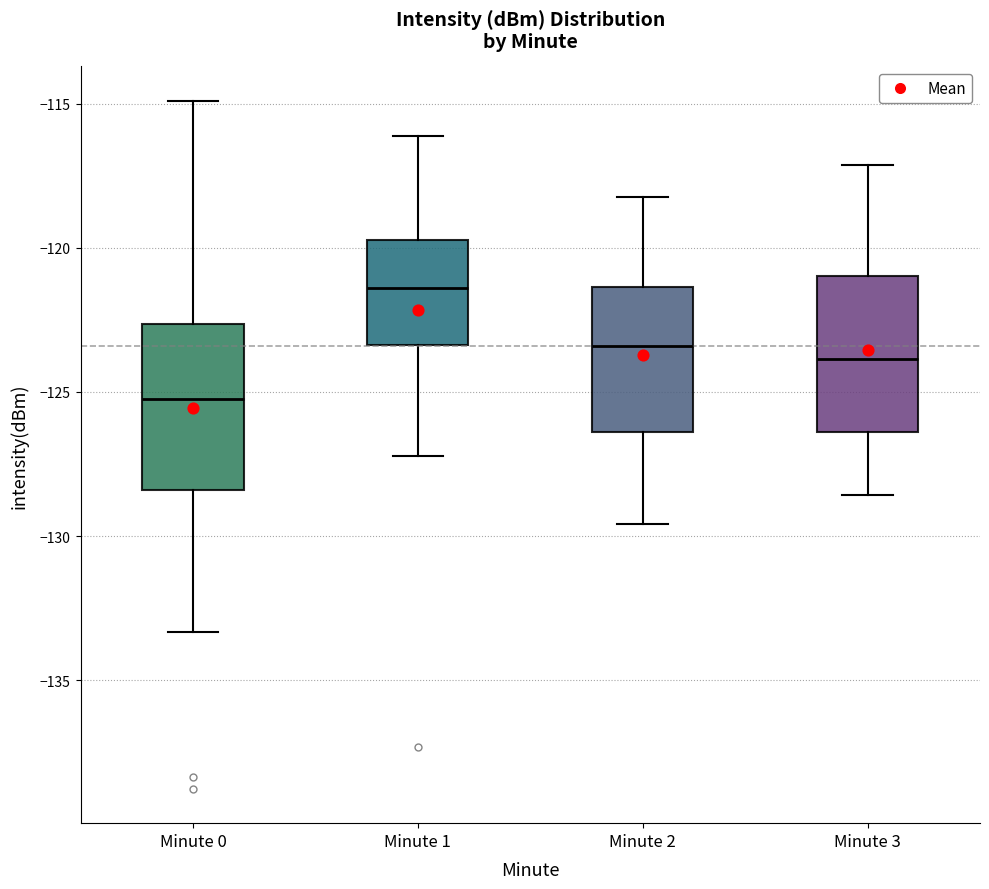

Reading left to right, transcribe this box plot: for each box, give where its median line is, the range the box spans, and where its two whiskers end, as read against the y-axis. The values are not printed on the chart, so give them approximately, as read against the axis.

Minute 0: median -125.0, box -128.5 to -122.5, whiskers -133.5 to -115.0
Minute 1: median -121.5, box -123.5 to -119.5, whiskers -127.0 to -116.0
Minute 2: median -123.5, box -126.5 to -121.5, whiskers -129.5 to -118.0
Minute 3: median -124.0, box -126.5 to -121.0, whiskers -128.5 to -117.0